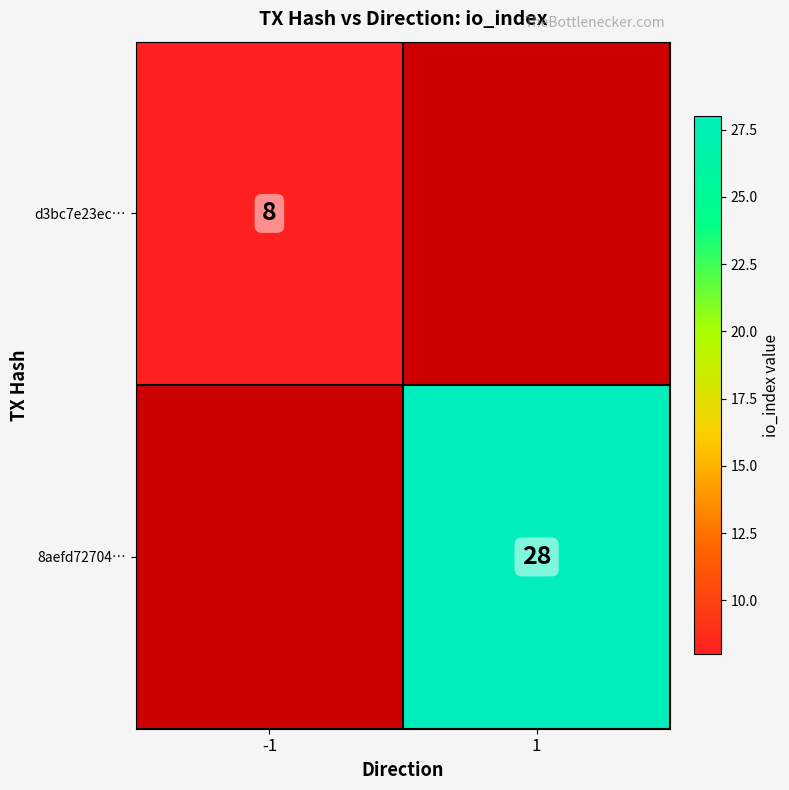

True or false: d3bc7e23ec… has a value of 8 at -1.

True